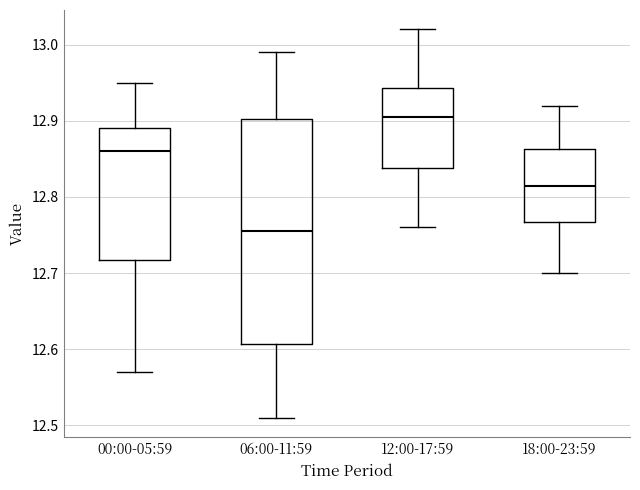

Reading left to right, read every box against the y-axis: the position of its median line, the range the box covers, and the ends of its whiskers. The values are not printed on the chart, so give them approximately, as read against the axis.

00:00-05:59: median 12.86, box 12.72 to 12.89, whiskers 12.57 to 12.95
06:00-11:59: median 12.76, box 12.61 to 12.90, whiskers 12.51 to 12.99
12:00-17:59: median 12.91, box 12.84 to 12.94, whiskers 12.76 to 13.02
18:00-23:59: median 12.82, box 12.77 to 12.86, whiskers 12.70 to 12.92